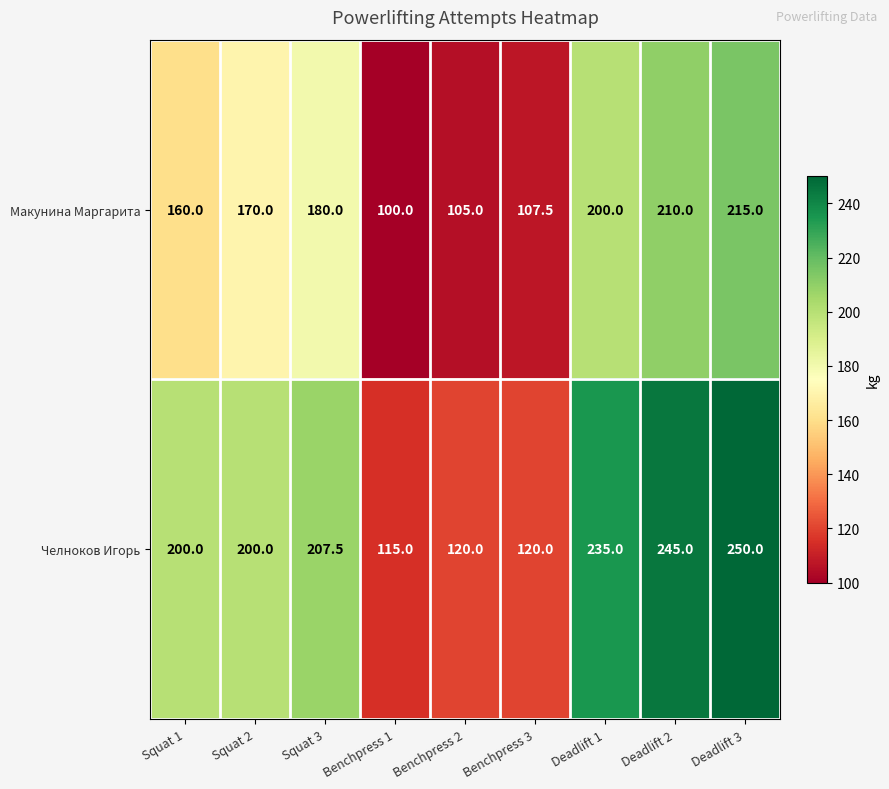

What is the sum of the Макунина Маргарита values at Squat 2 and Squat 1?

330.0